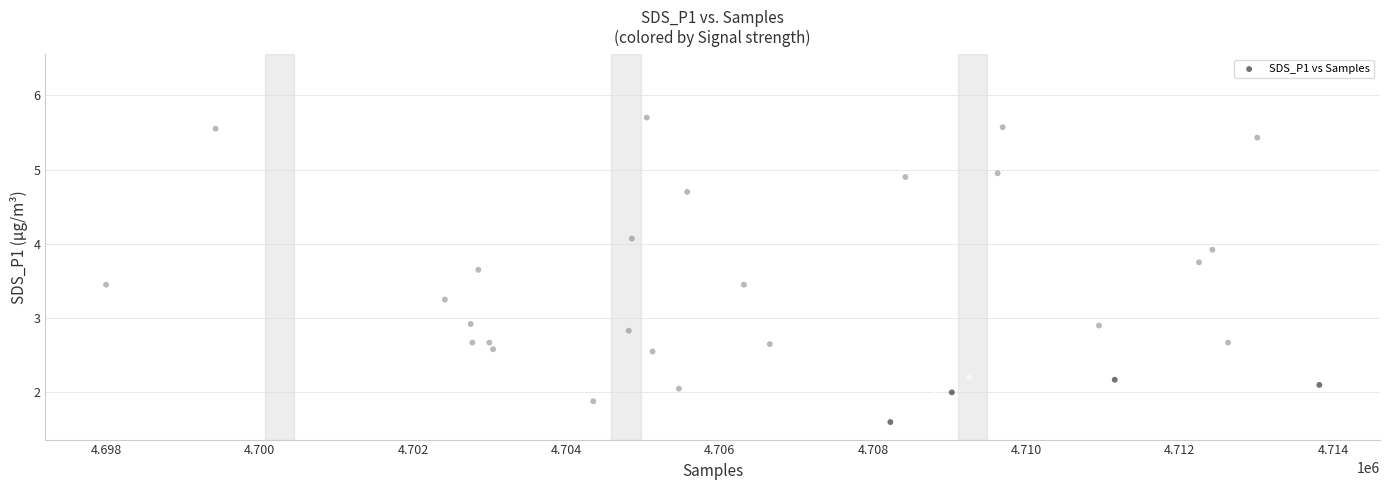

What is the range of X values (max minus min)?

15824.0